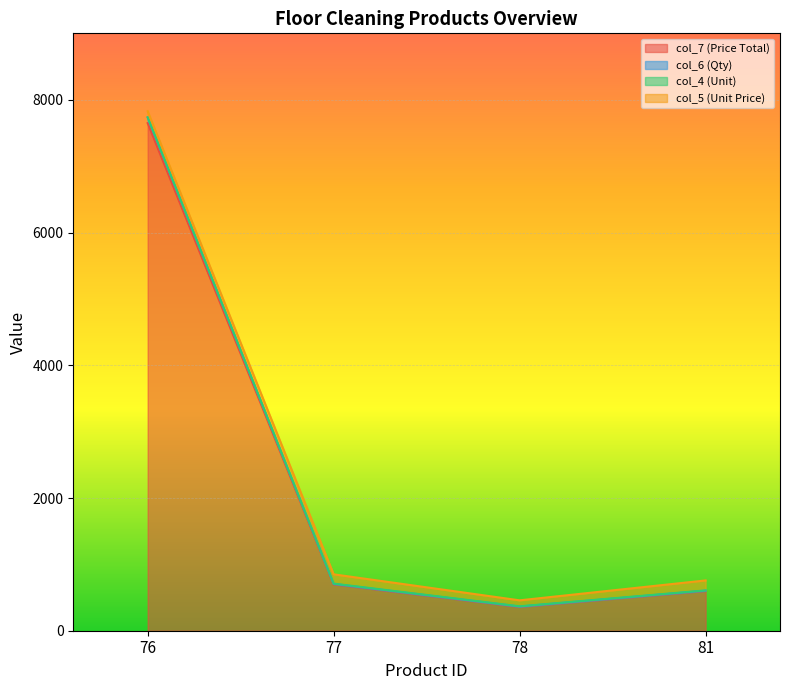

What is the sum of the col_7 (Price Total) values at 78 and 81?

960